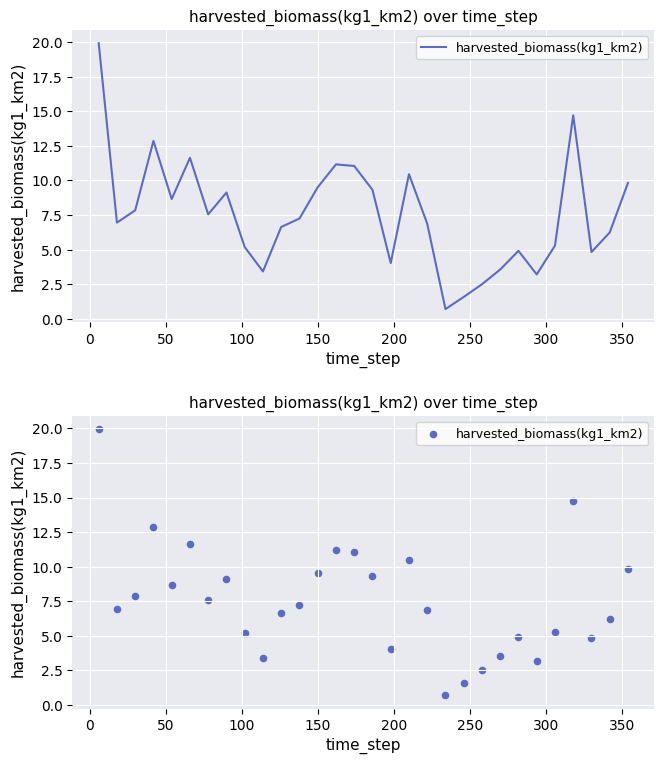

Which has a higher value, 100 or 300?

100